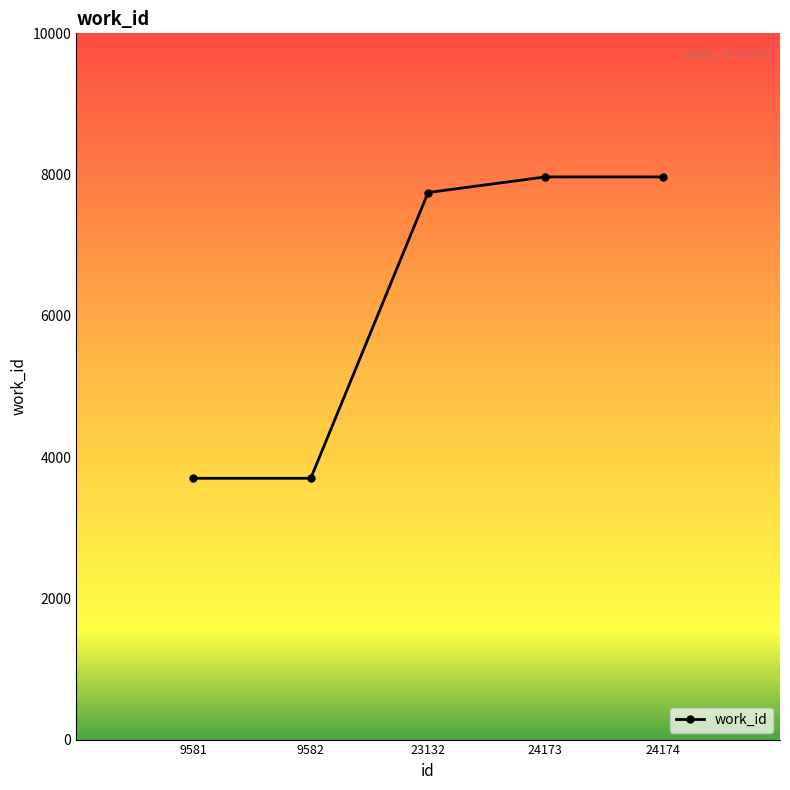

Reading left to right, list all the values displayed in this chart.

9581=3700	9582=3700	23132=7746	24173=7967	24174=7967